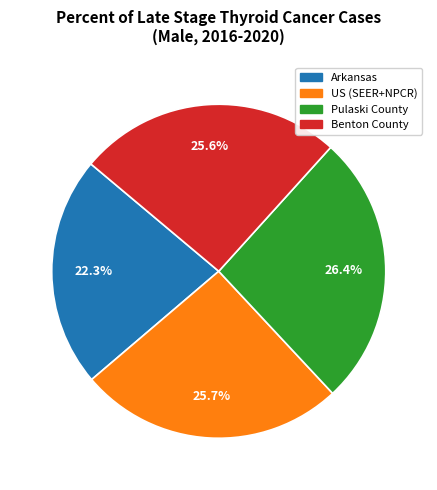

Is Benton County the majority of the pie?

No